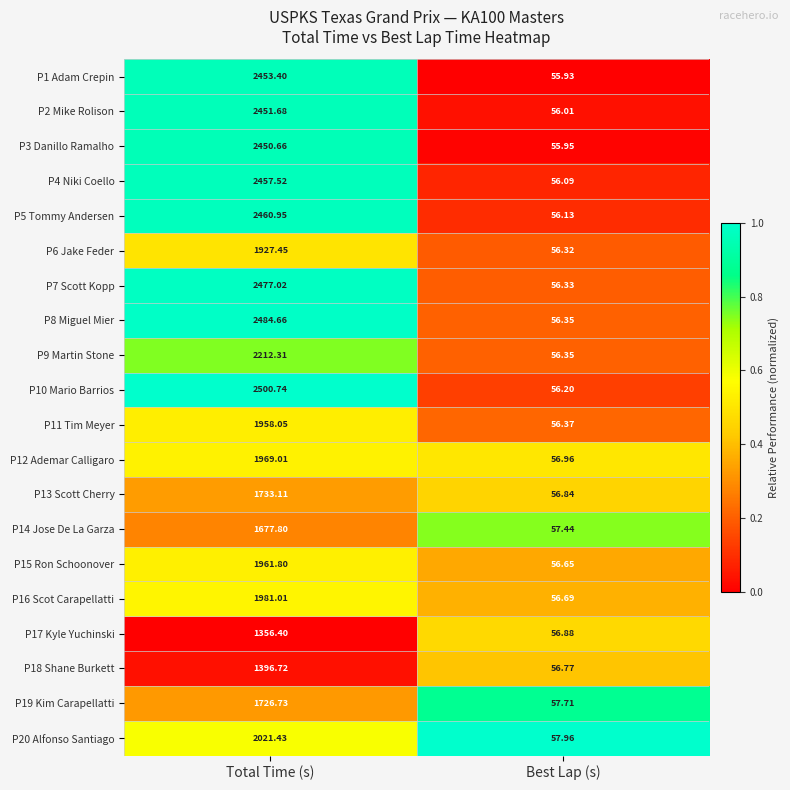

Which category has the lowest value across all series?

Best Lap (s)